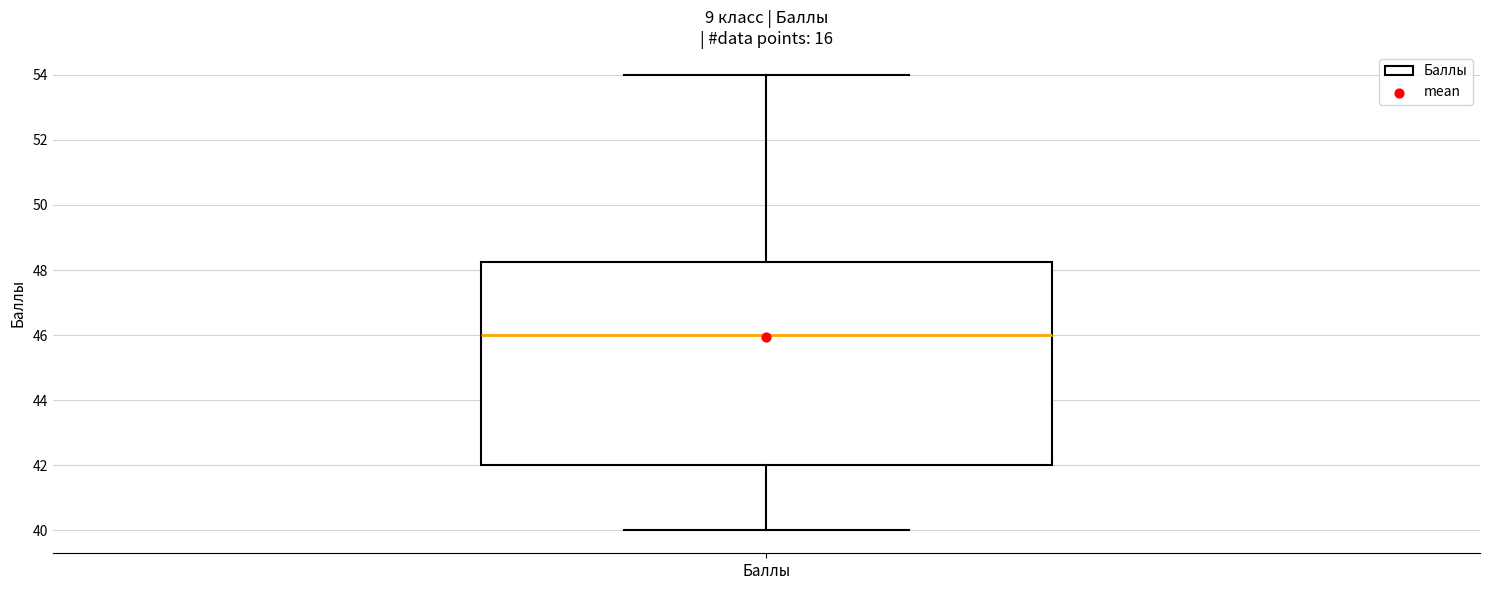

Transcribe this box plot: give where the median line is, the range the box spans, and where the two whiskers end, as read against the y-axis. The values are not printed on the chart, so give them approximately, as read against the axis.

median 46.0, box 42.0 to 48.2, whiskers 40.0 to 54.0